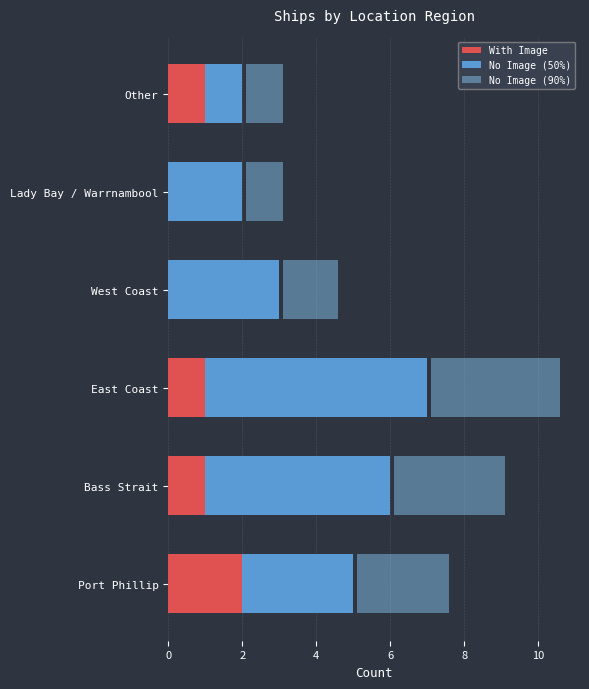

True or false: With Image has a value of 0.0 at 6.

True